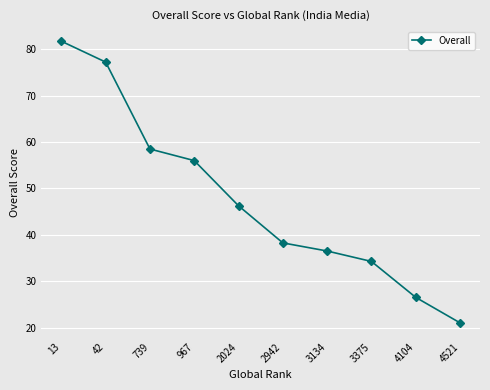

True or false: the data has more than 0 interior local peaks.

False